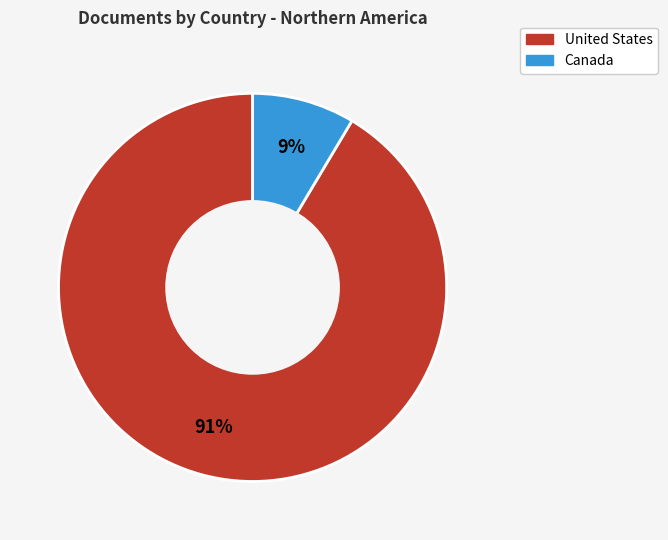

Between United States and Canada, which is larger?

United States